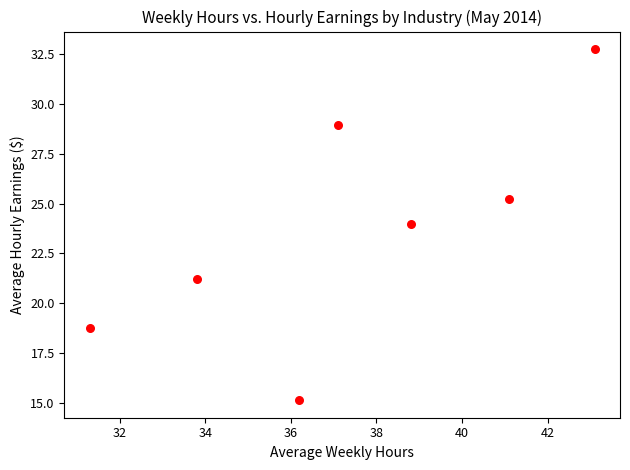

What Y value in the scatter plot is closest to 23?

24.0